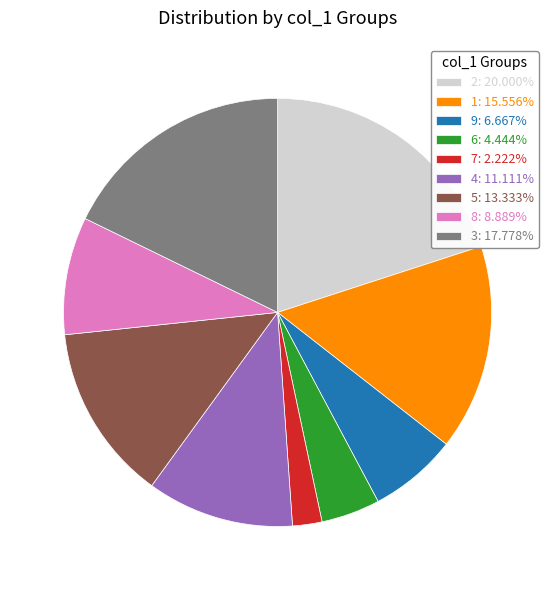

Is there a majority slice in this chart?

No